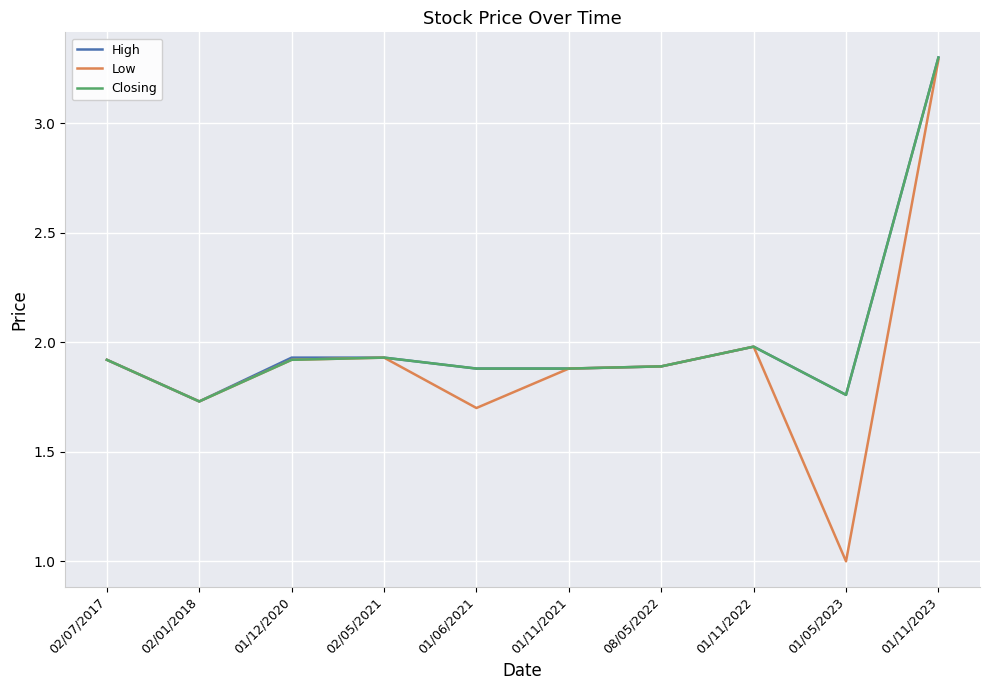

Between 01/06/2021 and 01/05/2023, which series saw the biggest shift?

Low